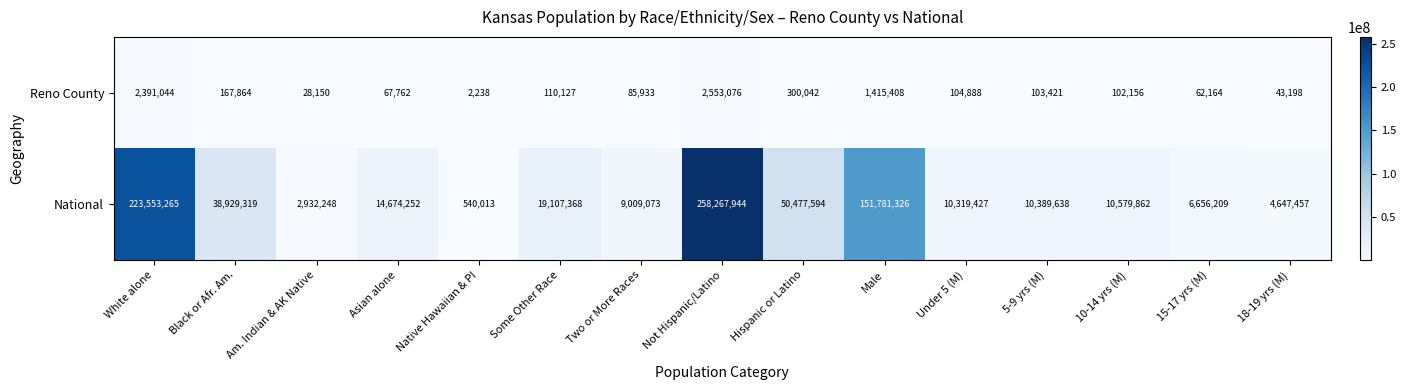

What is the smallest value displayed?

2238